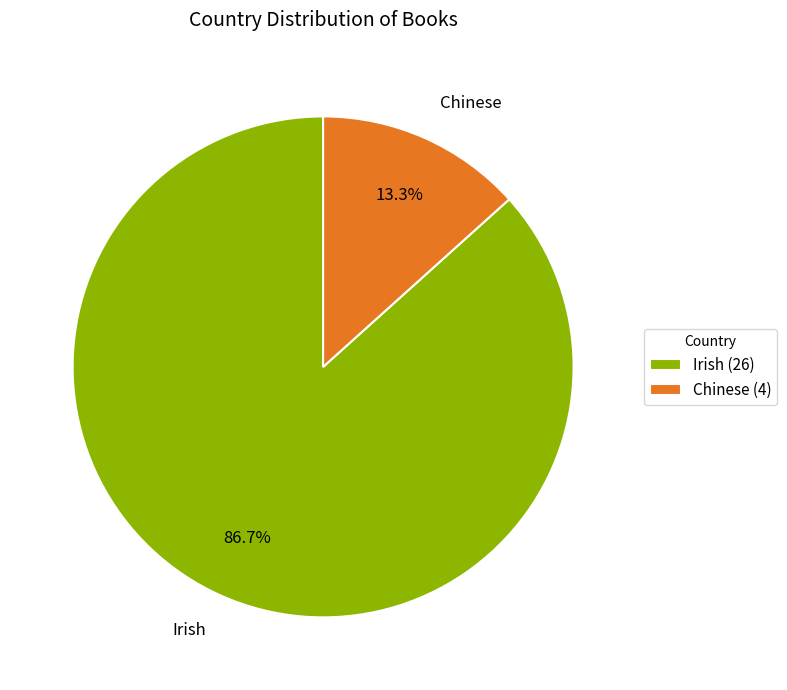

Count the number of slices in the pie.

2